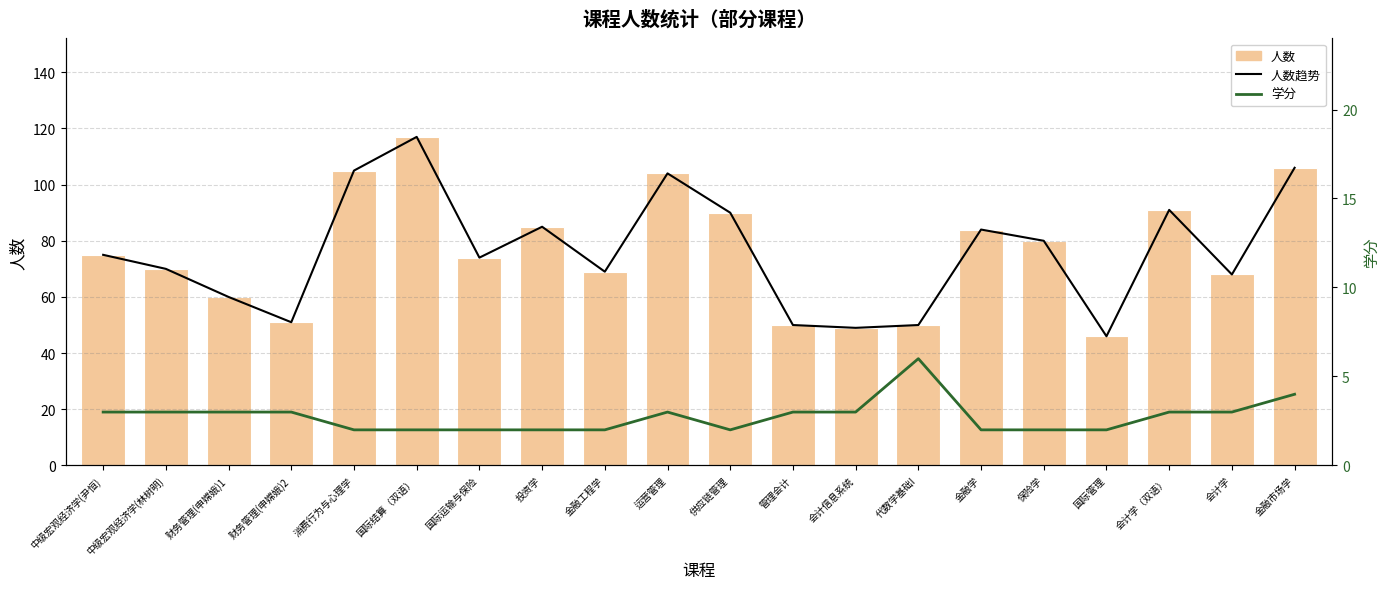

Rank the series by their maximum value, from highest to lowest.

人数趋势, 人数, 学分